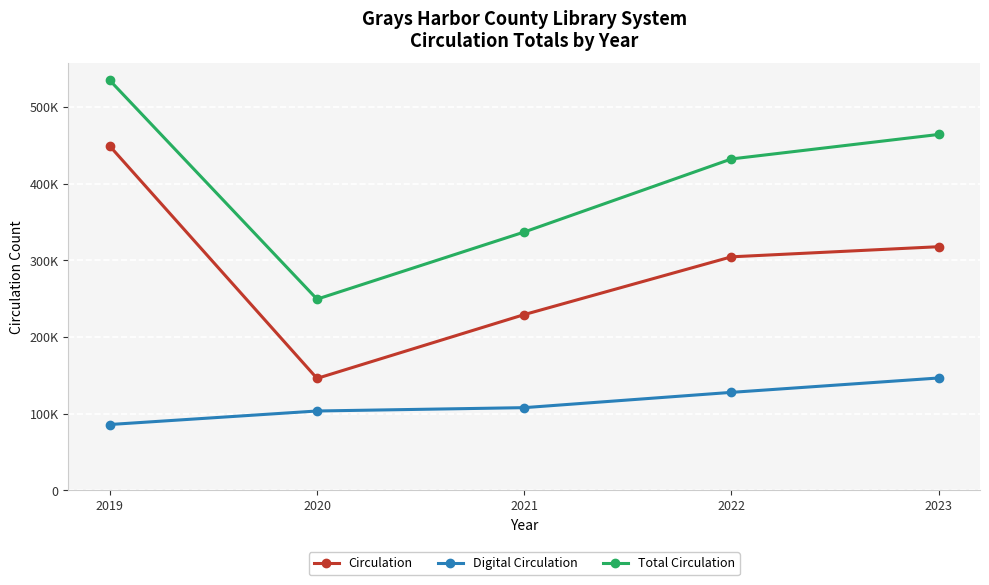

The value of Digital Circulation at 2020 is 103339. True or false?

True